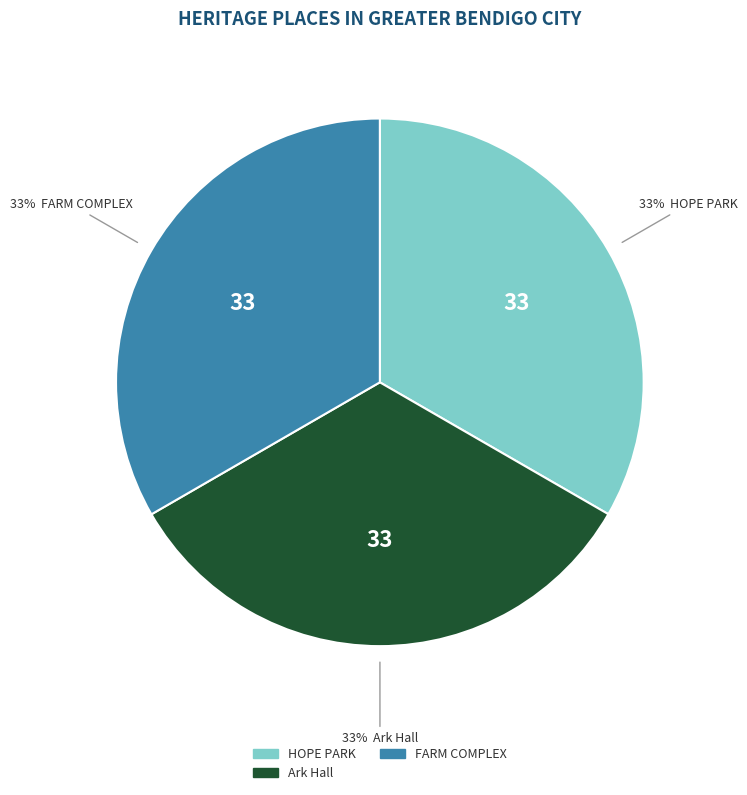

To the nearest percent, what portion does FARM COMPLEX represent?

33%